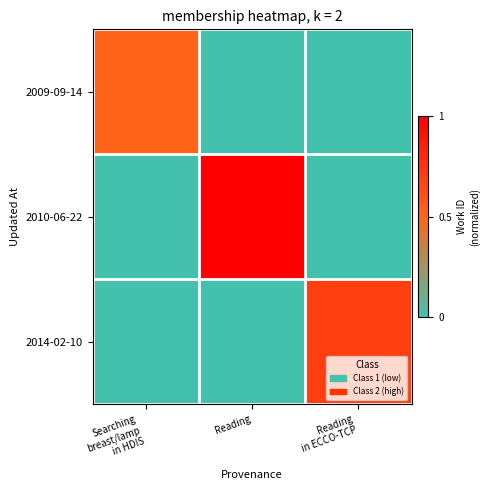

What is the spread (max minus min) of values at Searching
breast/lamp
in HDIS?

0.5